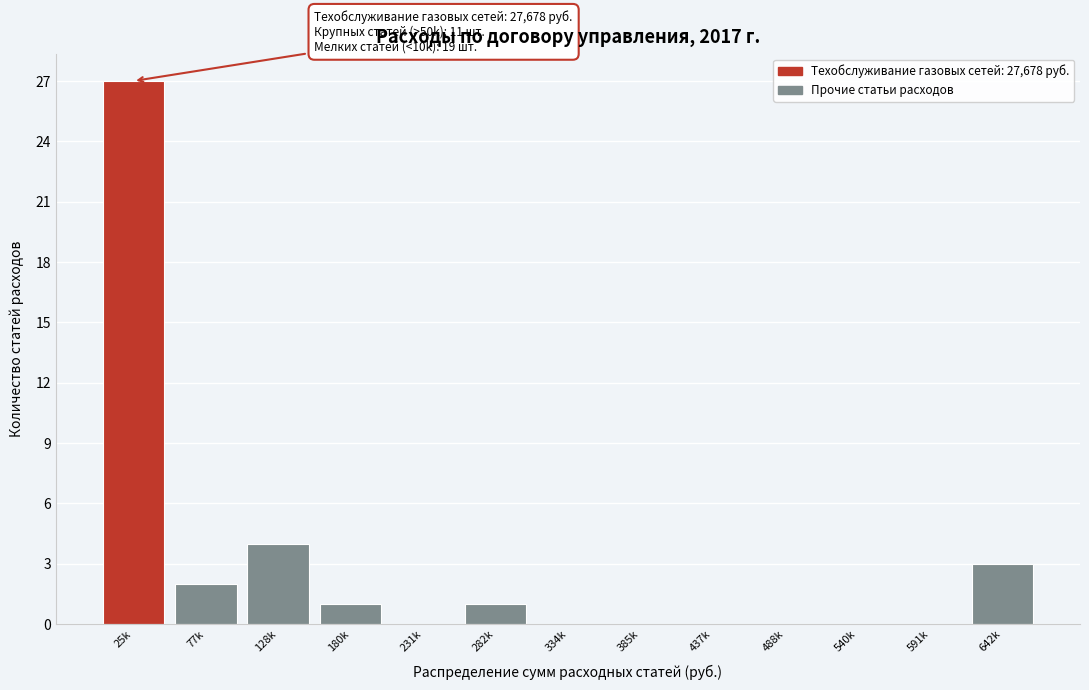

Reading left to right, transcribe all the data shown in this chart.

25k=27	77k=2	128k=4	180k=1	231k=0	282k=1	334k=0	385k=0	437k=0	488k=0	540k=0	591k=0	642k=3